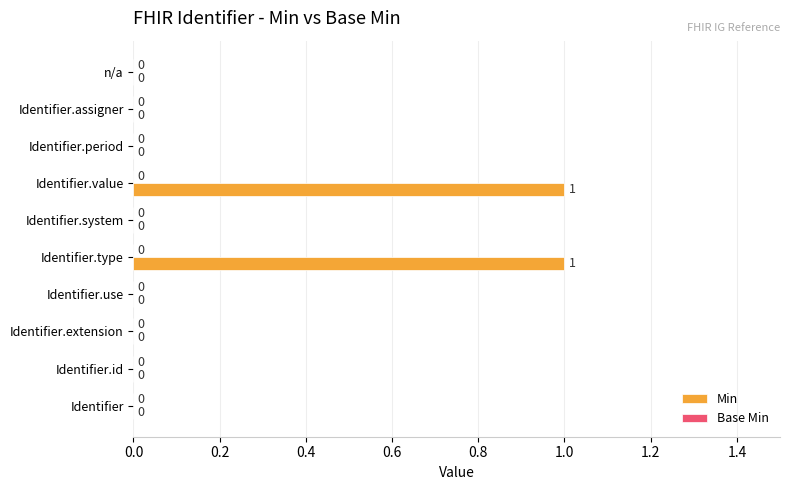

Which has a higher value, Identifier.type or Identifier.id?

Identifier.type